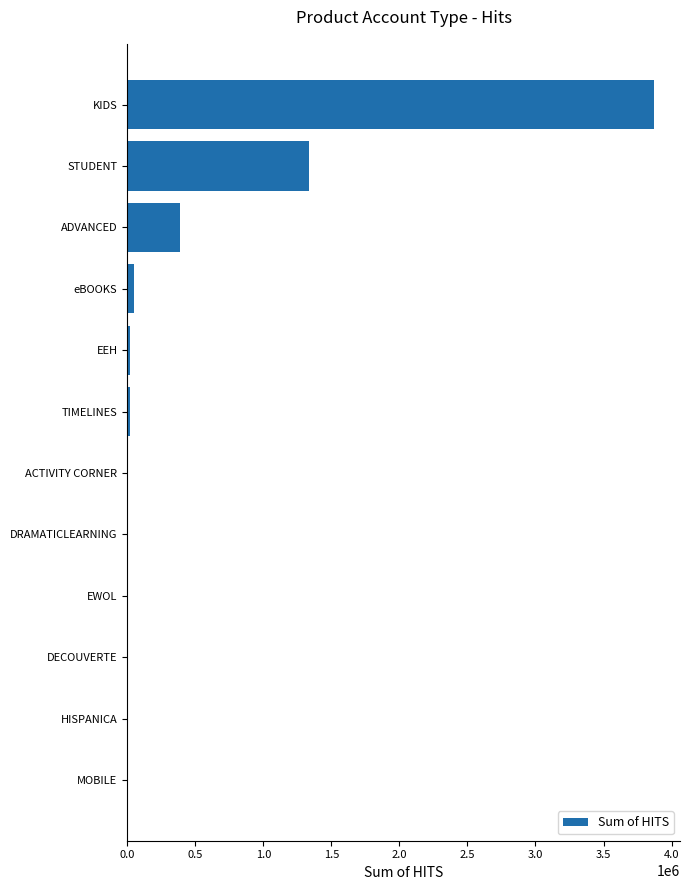

Which category has the highest value across all series?

KIDS